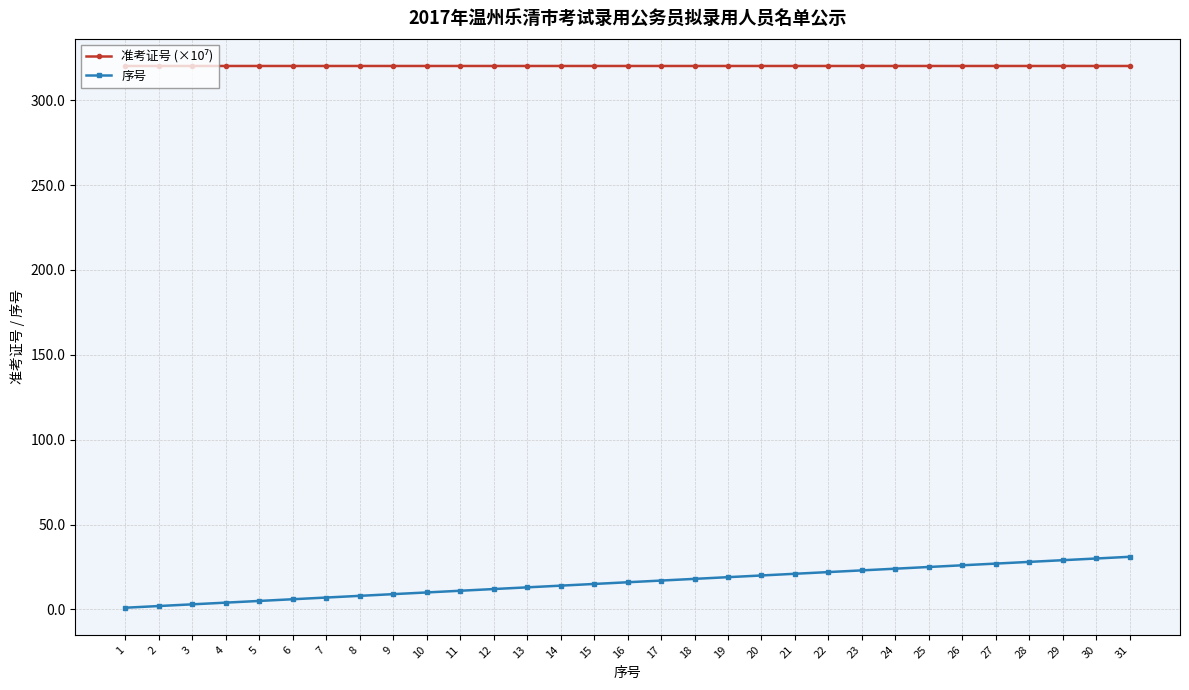

What is the maximum value shown in the chart?

320.1